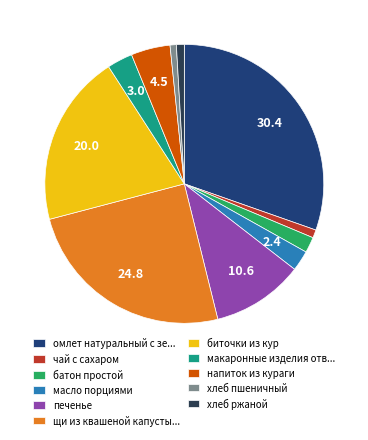

True or false: биточки из кур accounts for 20% of the total.

True